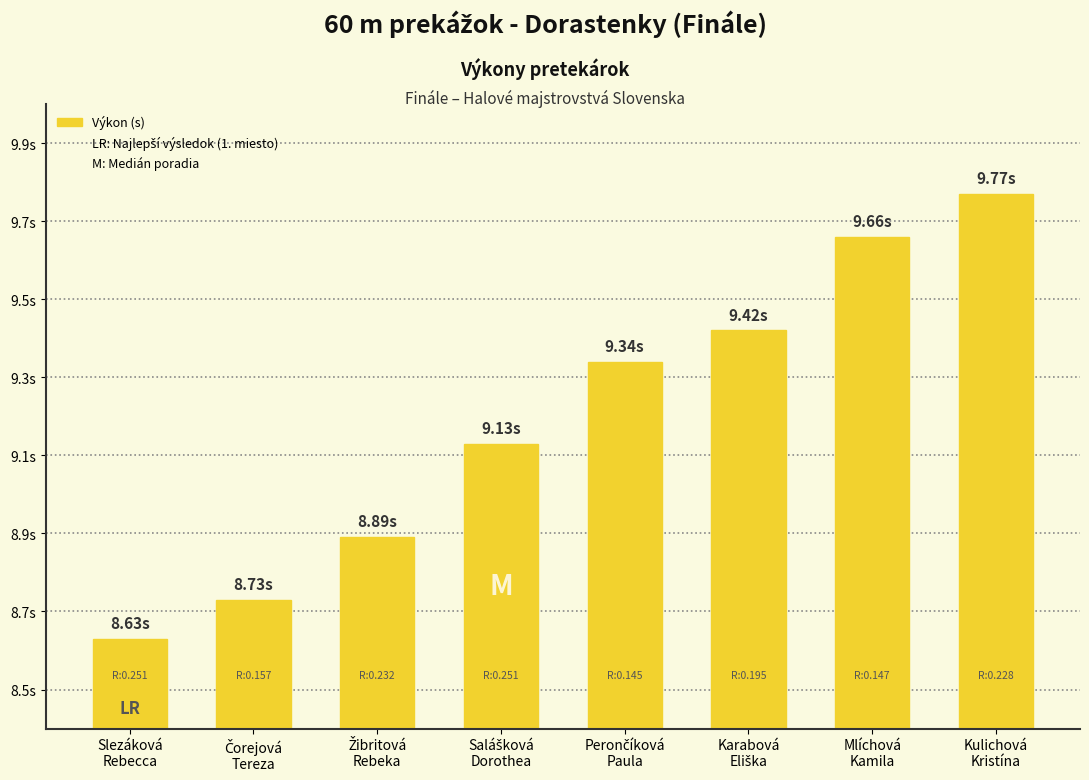

Reading left to right, what are all the values shown in this chart?

Slezáková
Rebecca=8.6	Čorejová
Tereza=8.7	Žibritová
Rebeka=8.9	Salášková
Dorothea=9.1	Perončíková
Paula=9.3	Karabová
Eliška=9.4	Mlíchová
Kamila=9.7	Kulichová
Kristína=9.8